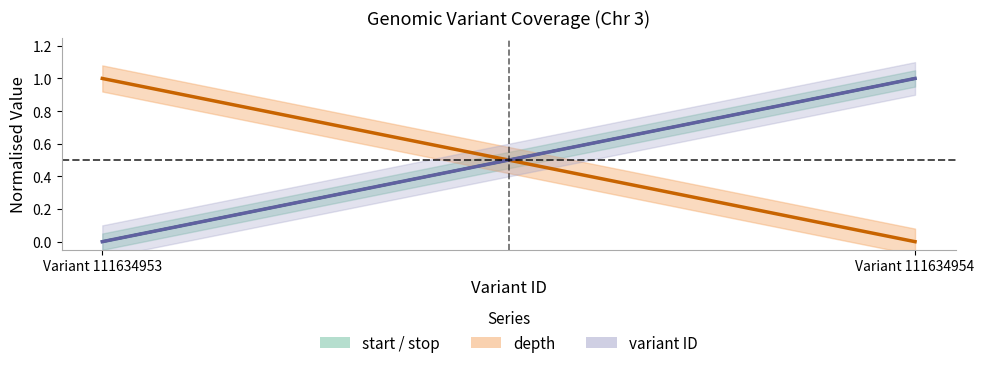

How many depth values are between 0 and 1?

2